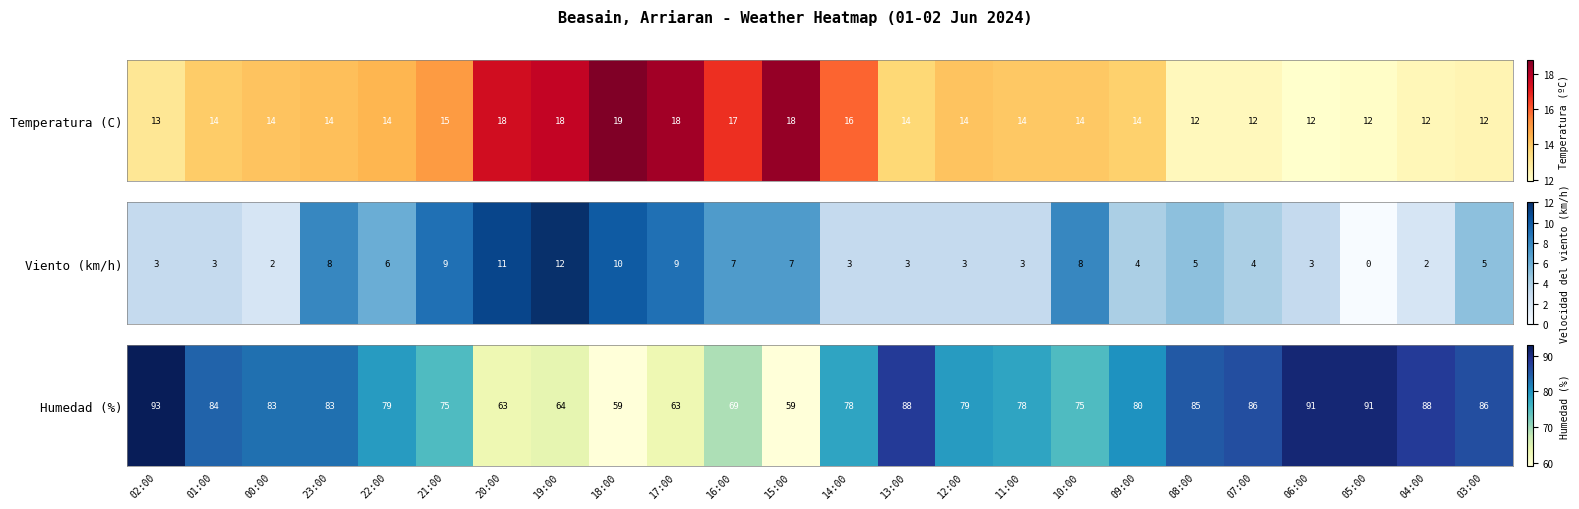

The chart shows a value of 84 at 01:00. True or false?

True